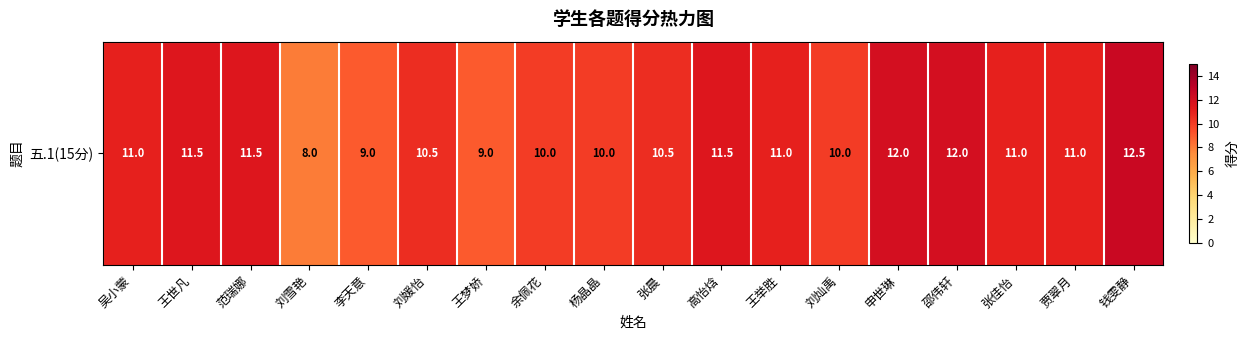

Is it true that the value at 申世琳 is 12.0?

True